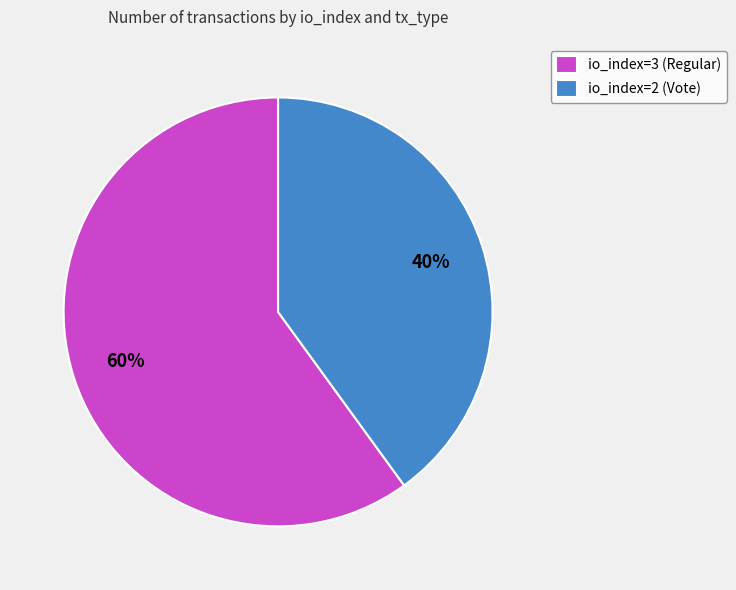

Which category accounts for the majority?

io_index=3 (Regular)